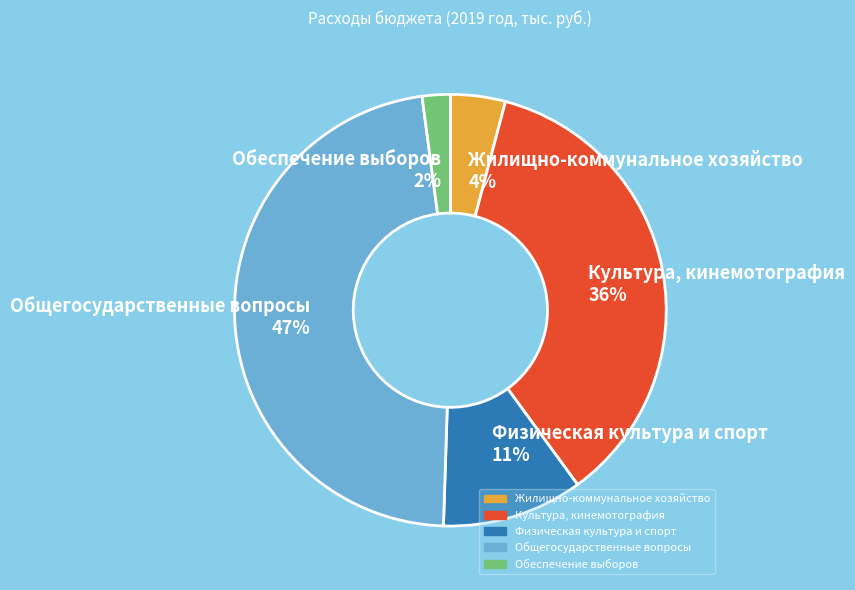

Does Обеспечение выборов represent more than half of the total?

No